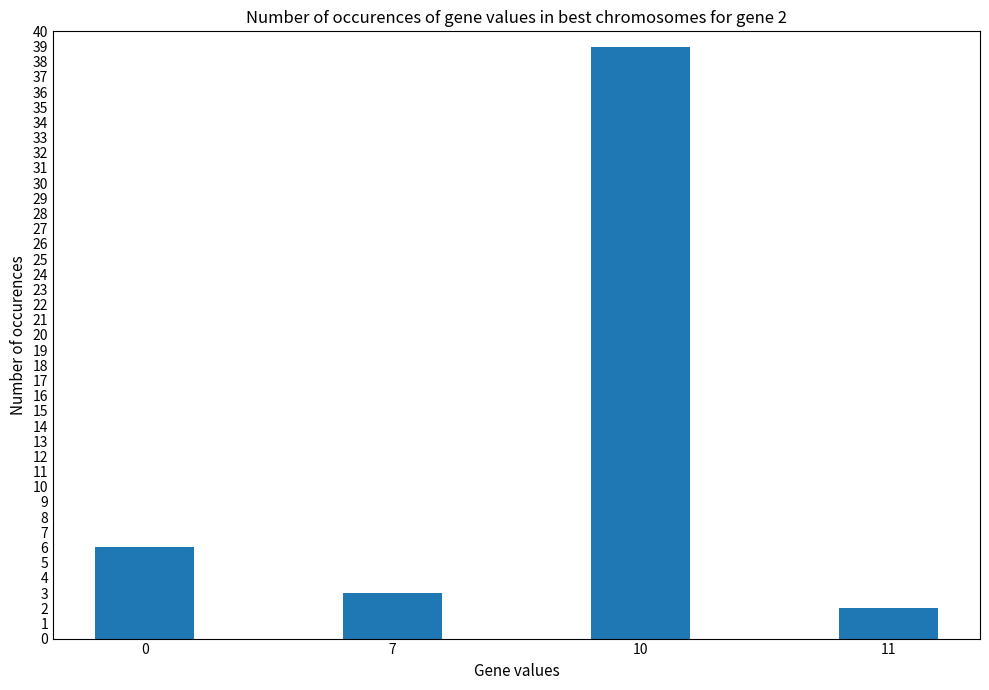

What is the value of the 1st bar from the left?

6